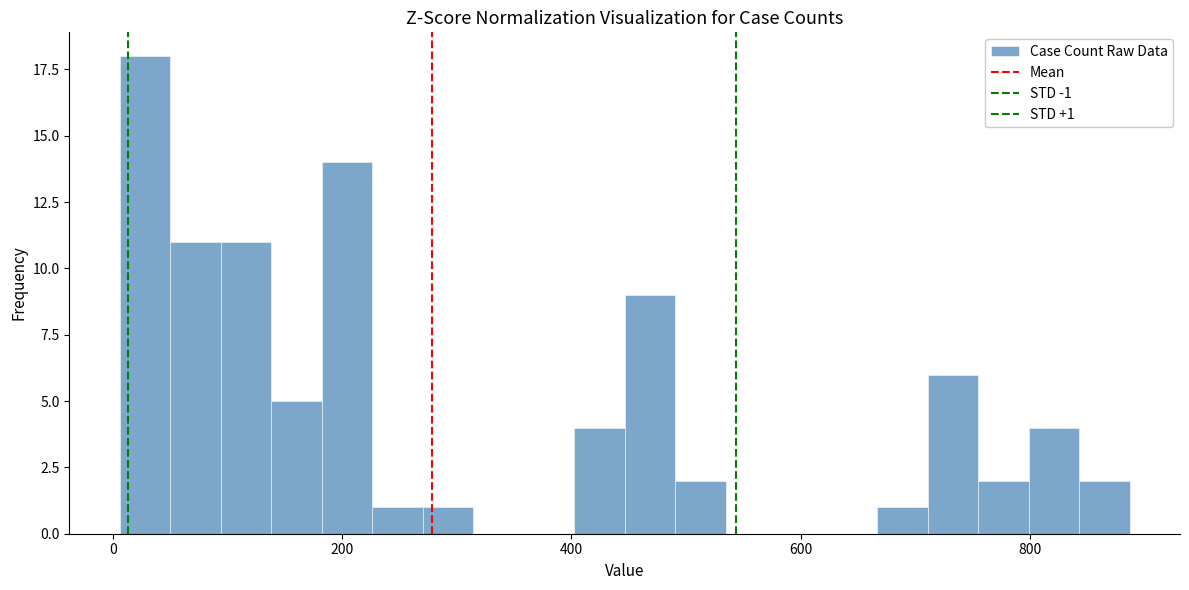

Around what value on the x-axis is the tallest bar? Give the approximate position of its centre, as read against the axis.

20